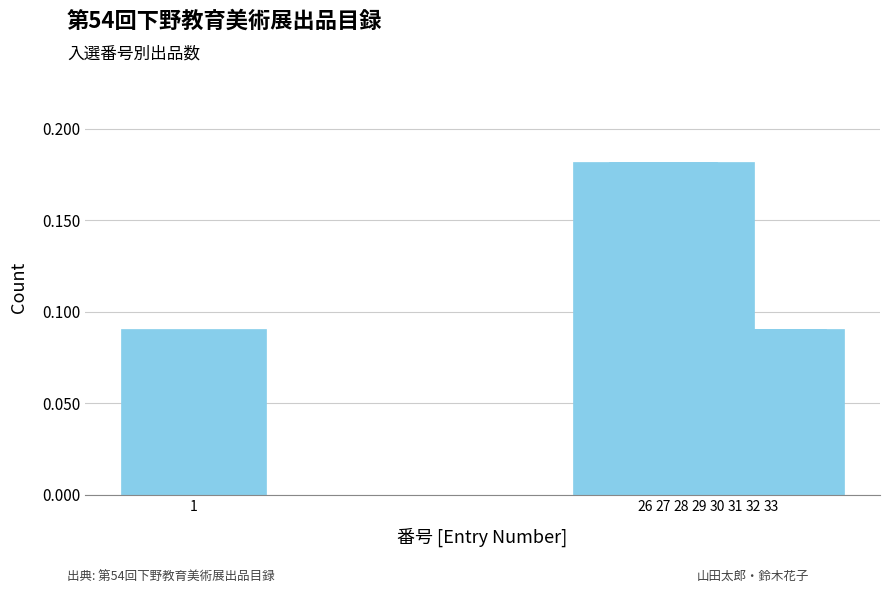

True or false: the data shows 0.1 at 28.

False